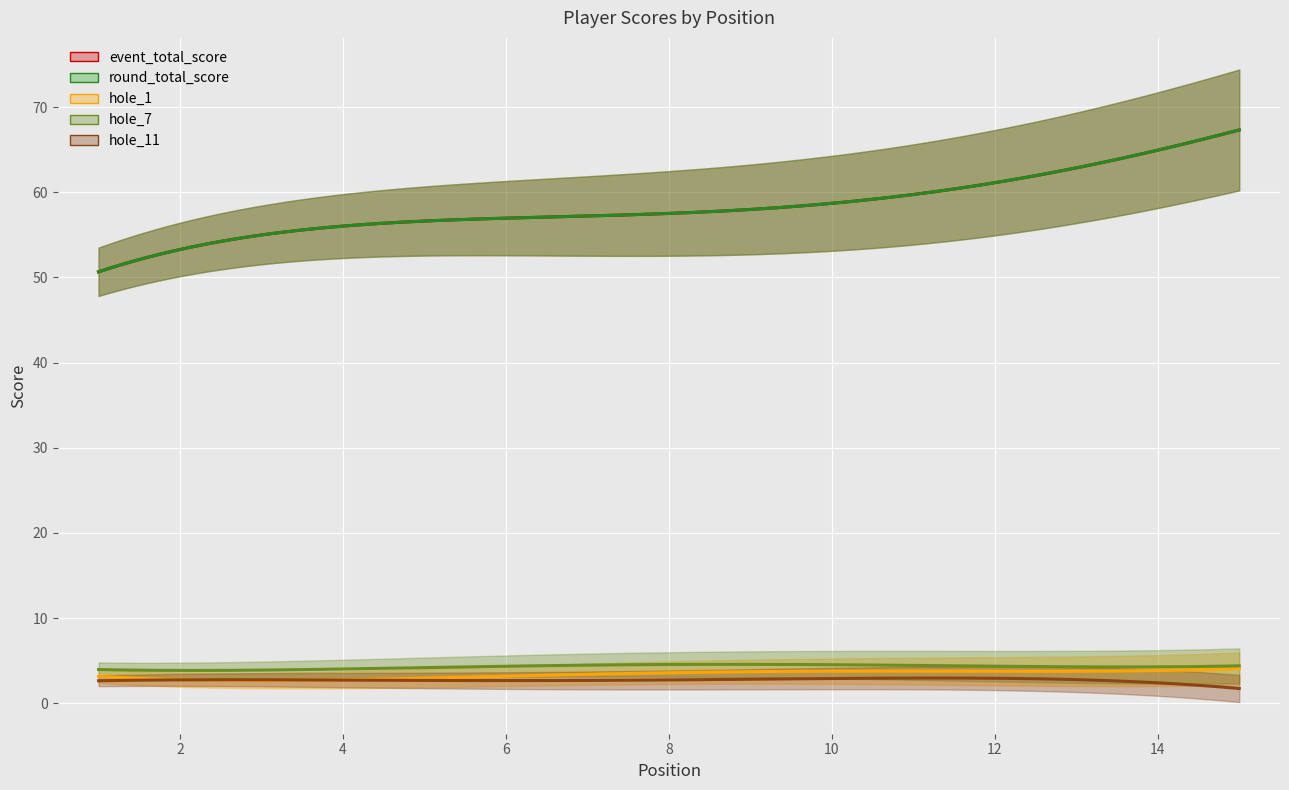

Count the number of data series in this chart.

5